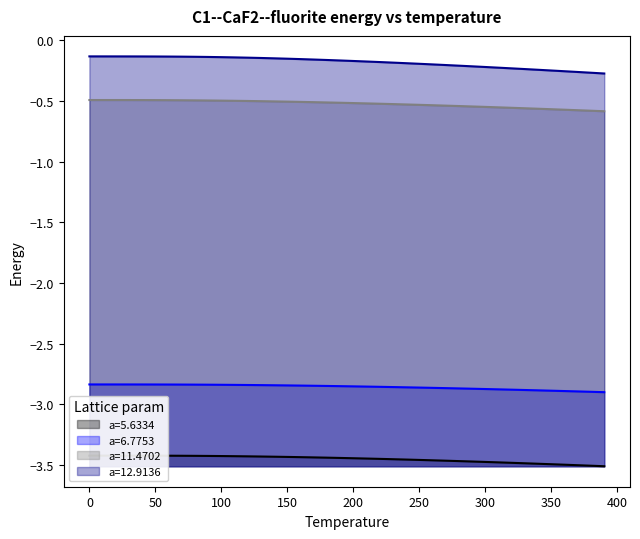

Which series has the largest total across all categories?

a=12.9136